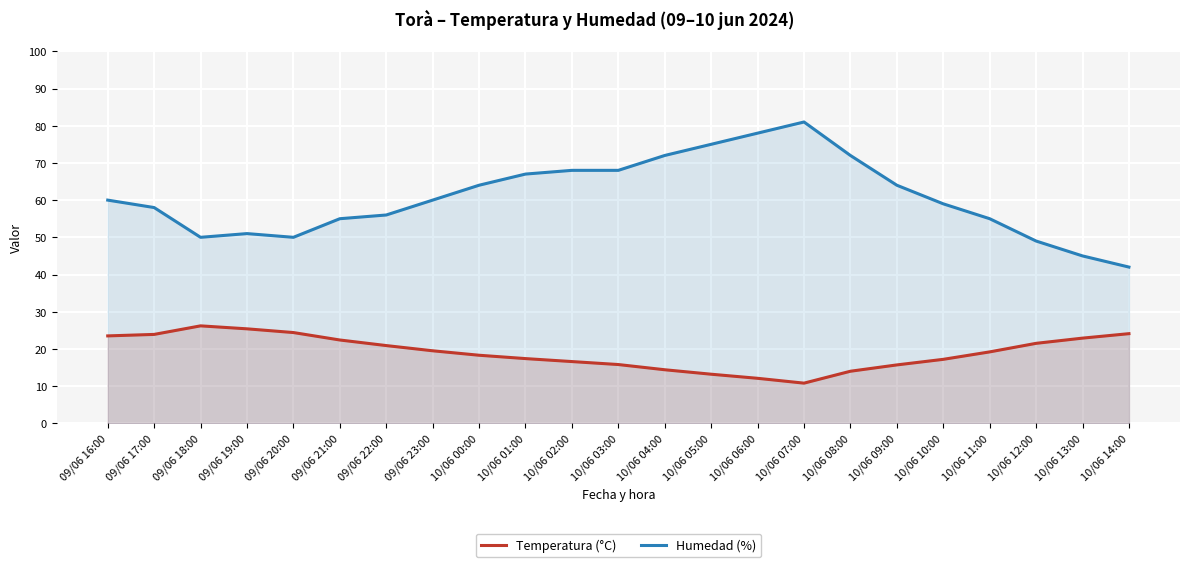

Which has a higher value, 09/06 18:00 or 10/06 03:00?

09/06 18:00